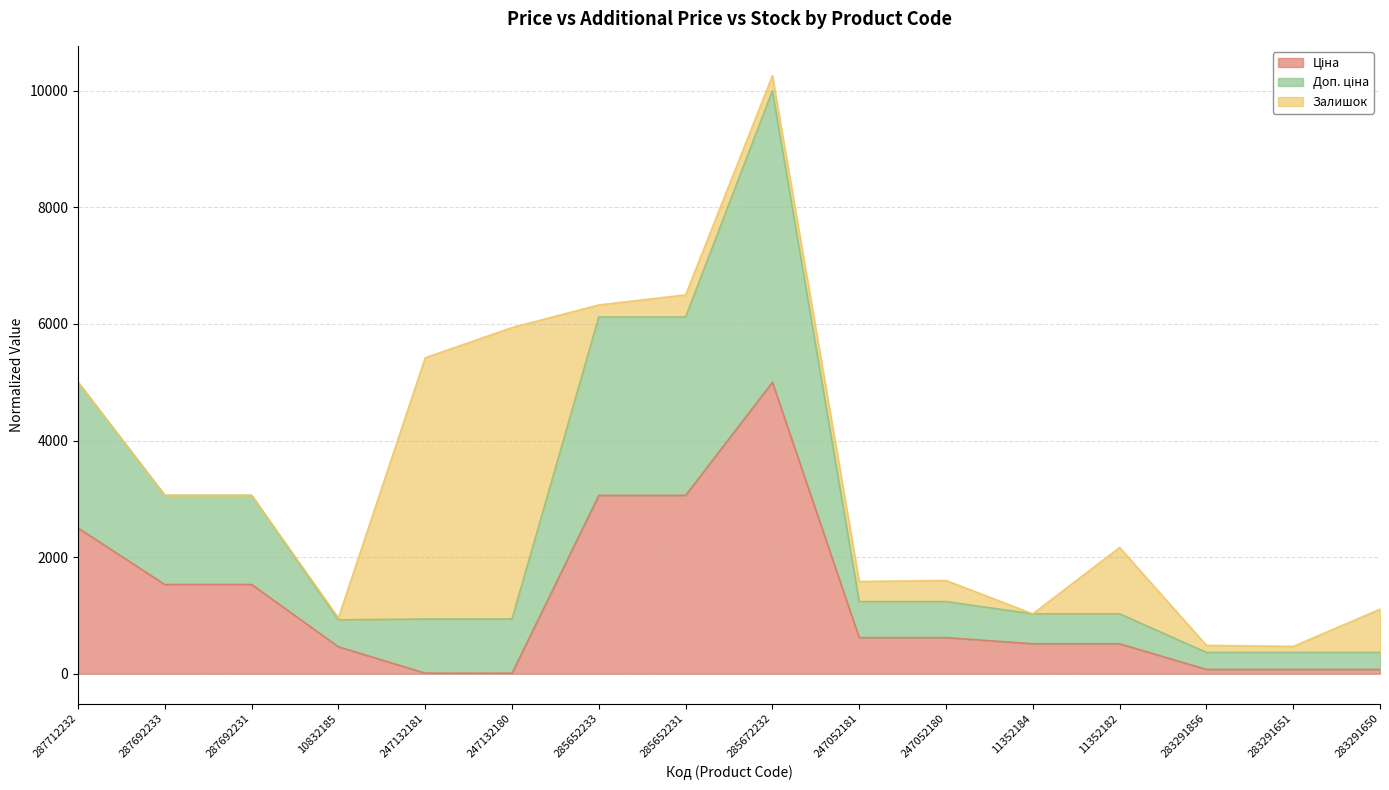

At which category is the sum across all series the highest?

285672232